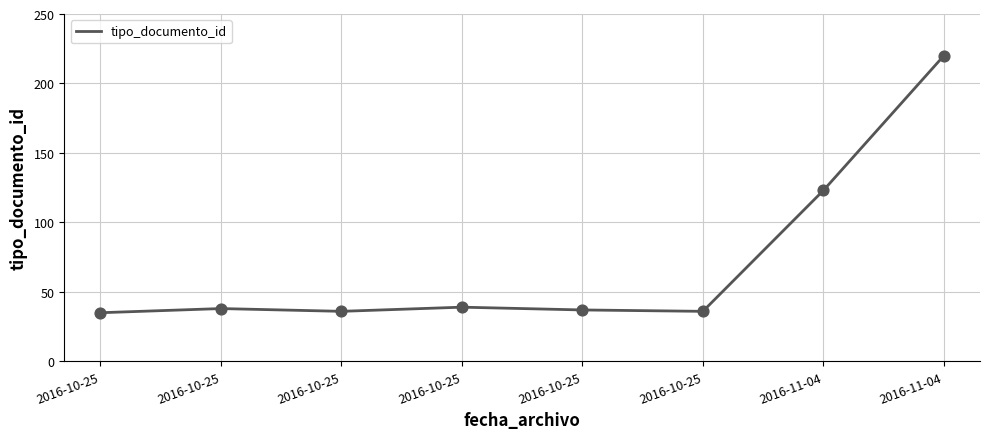

What is the ratio of the value at 2016-10-25 to the value at 2016-10-25?

1.0